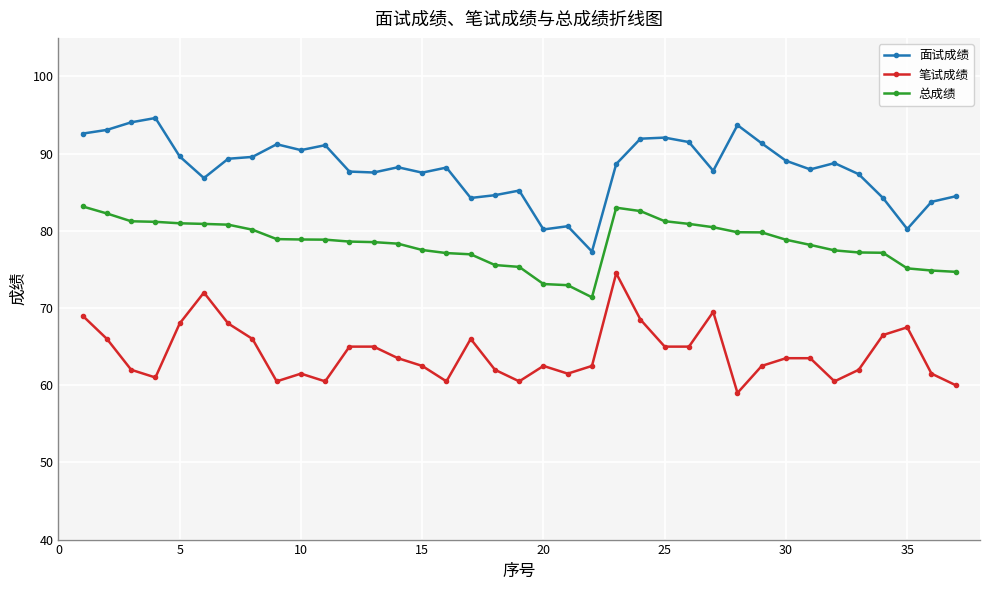

True or false: 笔试成绩 and 面试成绩 cross at least once.

False